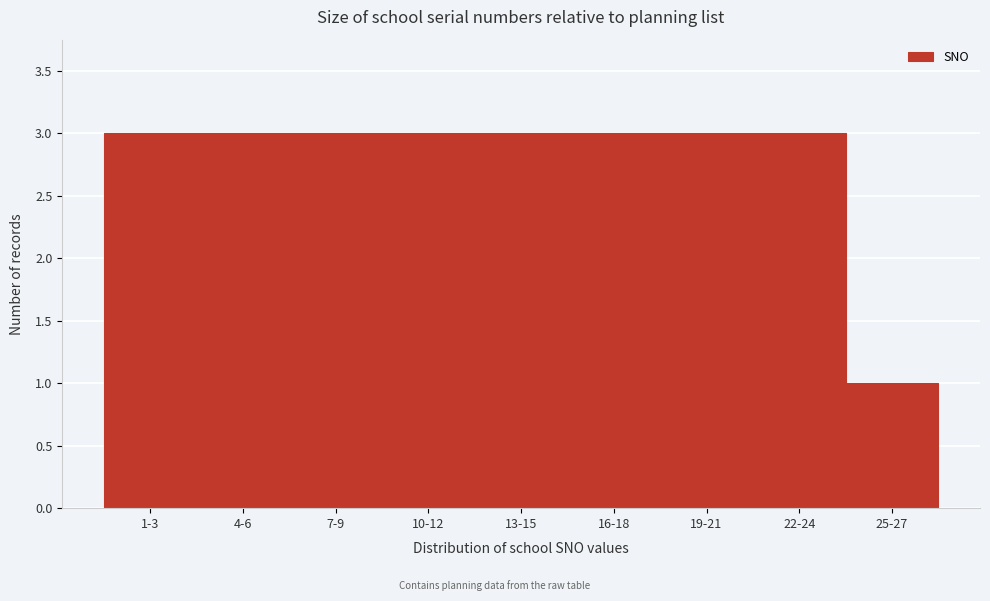

Reading right to left, transcribe all the data shown in this chart.

1	3	3	3	3	3	3	3	3